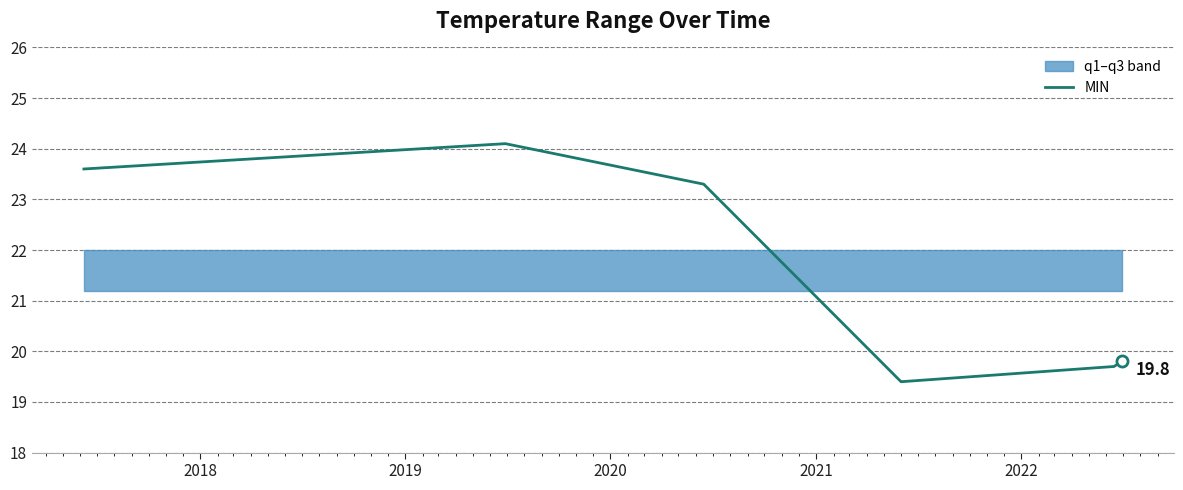

What is the change in value from 2021 to 2022?

+0.3